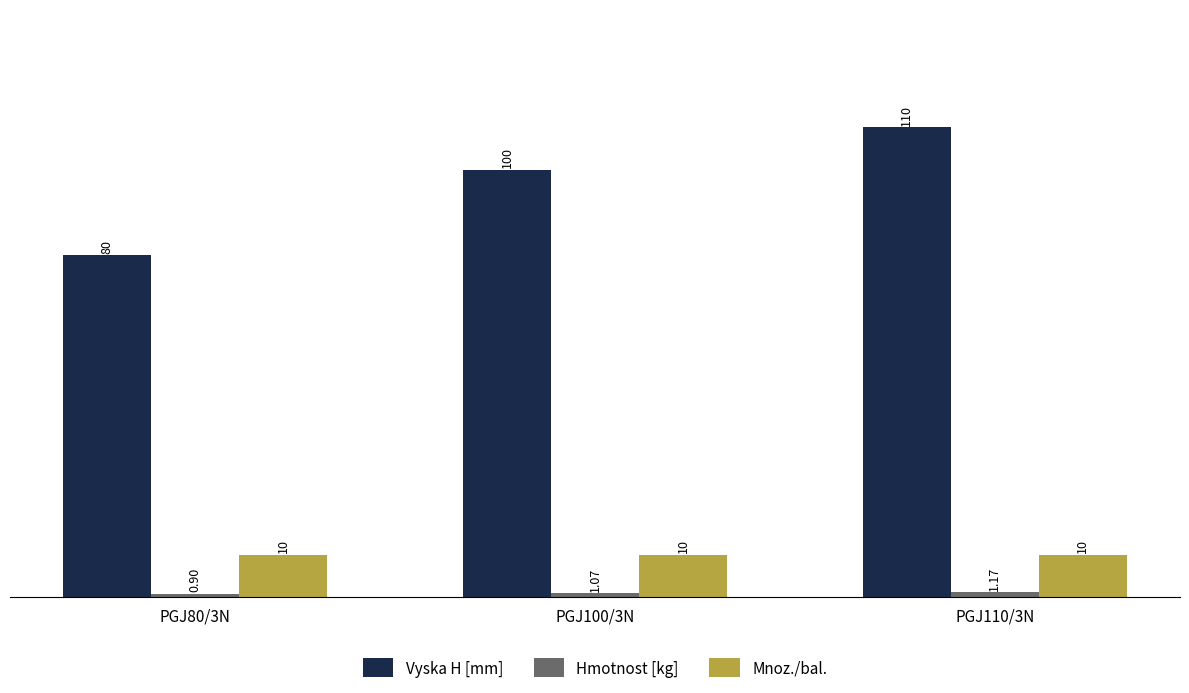

What is the label of the 3rd bar from the right?

PGJ80/3N